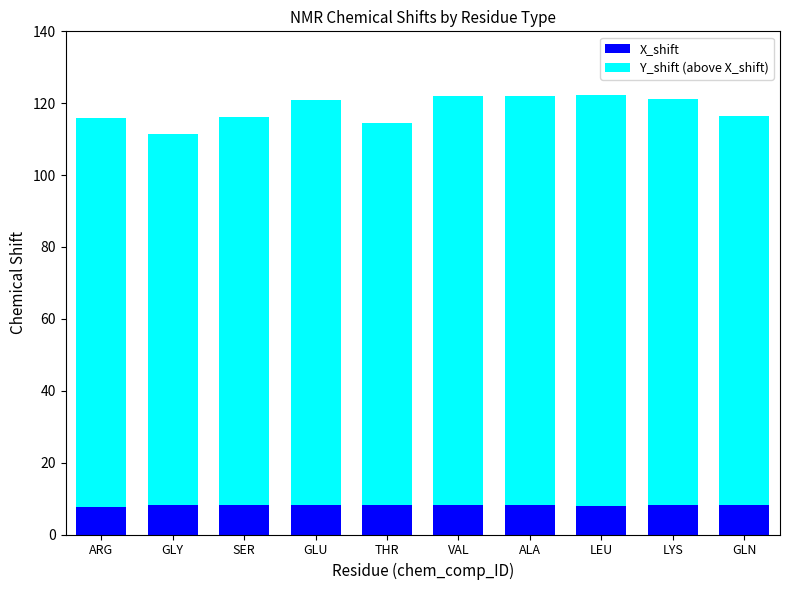

What is the total value across all series at ALA?

122.0